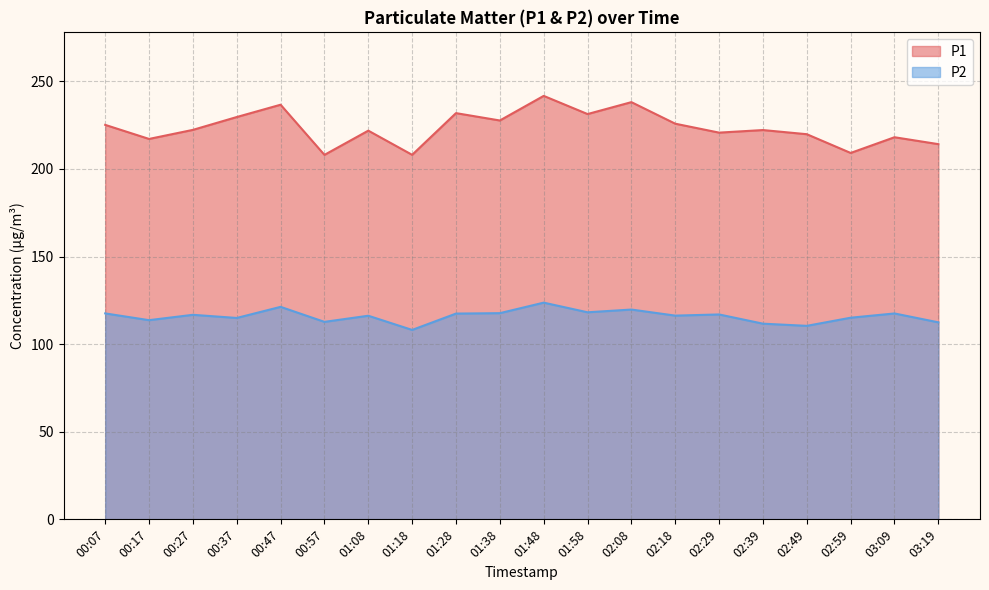

Which series has the largest total across all categories?

P1